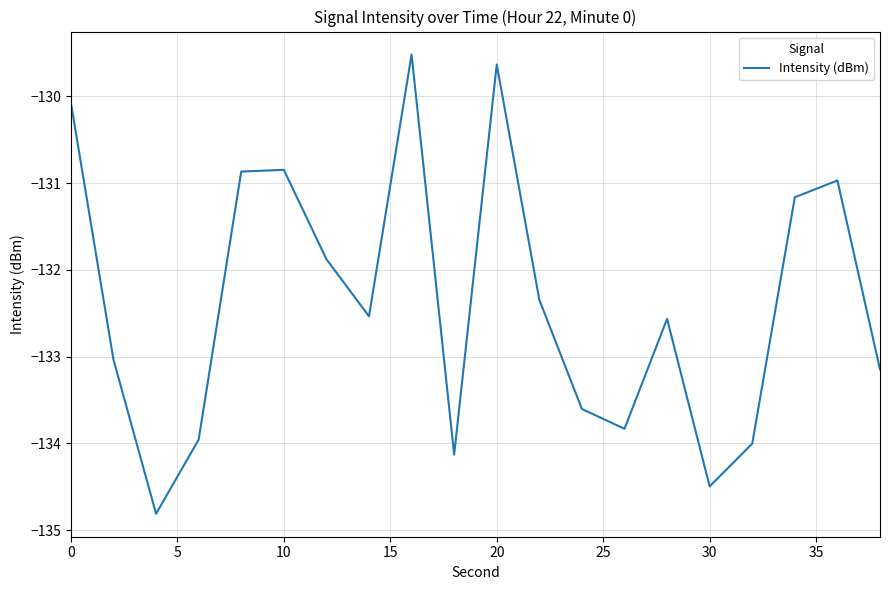

What is the minimum value shown in the chart?

-134.8